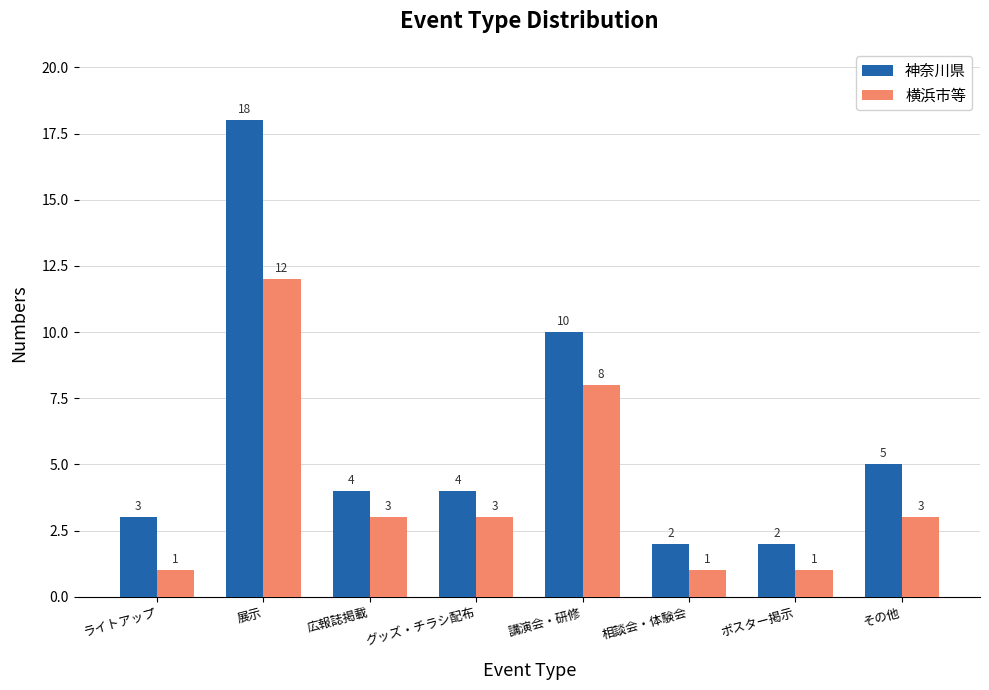

Rank the series by their maximum value, from highest to lowest.

神奈川県, 横浜市等